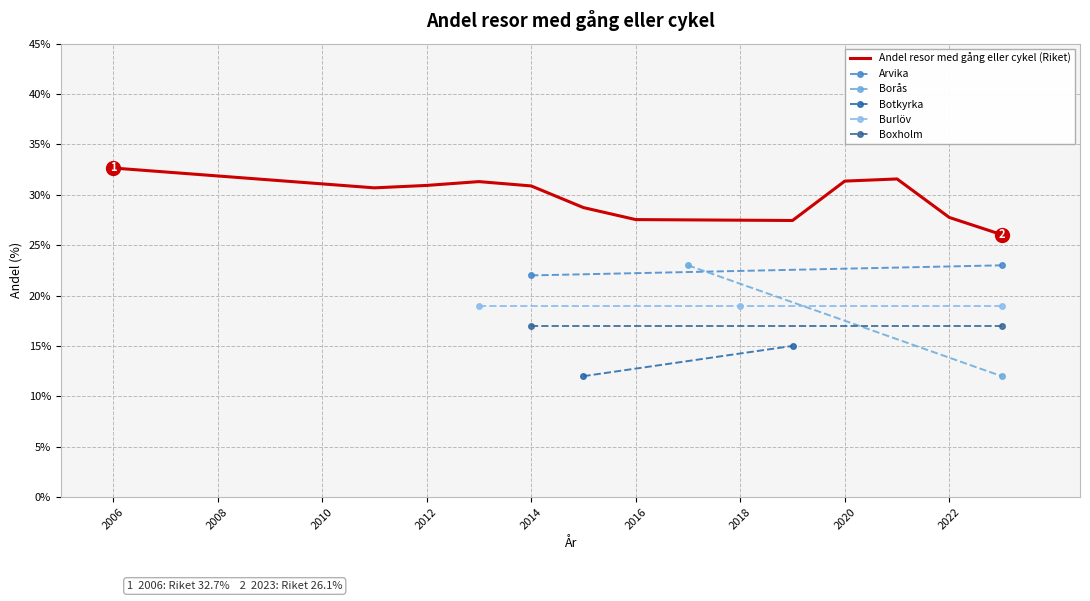

Reading left to right, list all the values displayed in this chart.

32.7	30.7	30.9	31.3	30.9	28.7	27.5	27.4	31.4	31.6	27.8	26.1